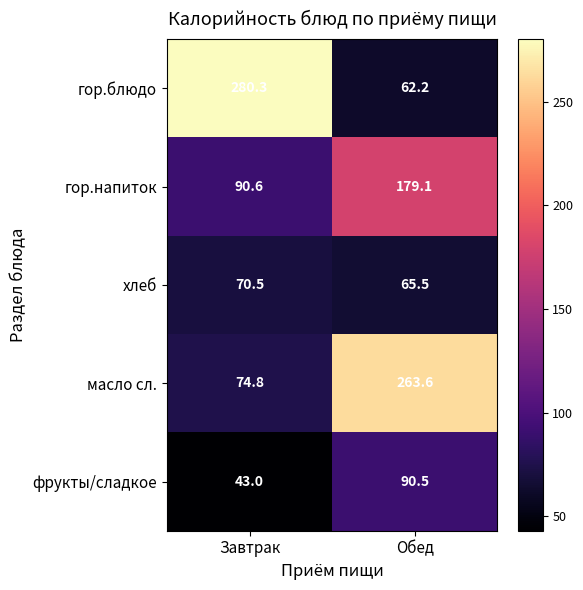

At which label is фрукты/сладкое closest to 66?

Завтрак